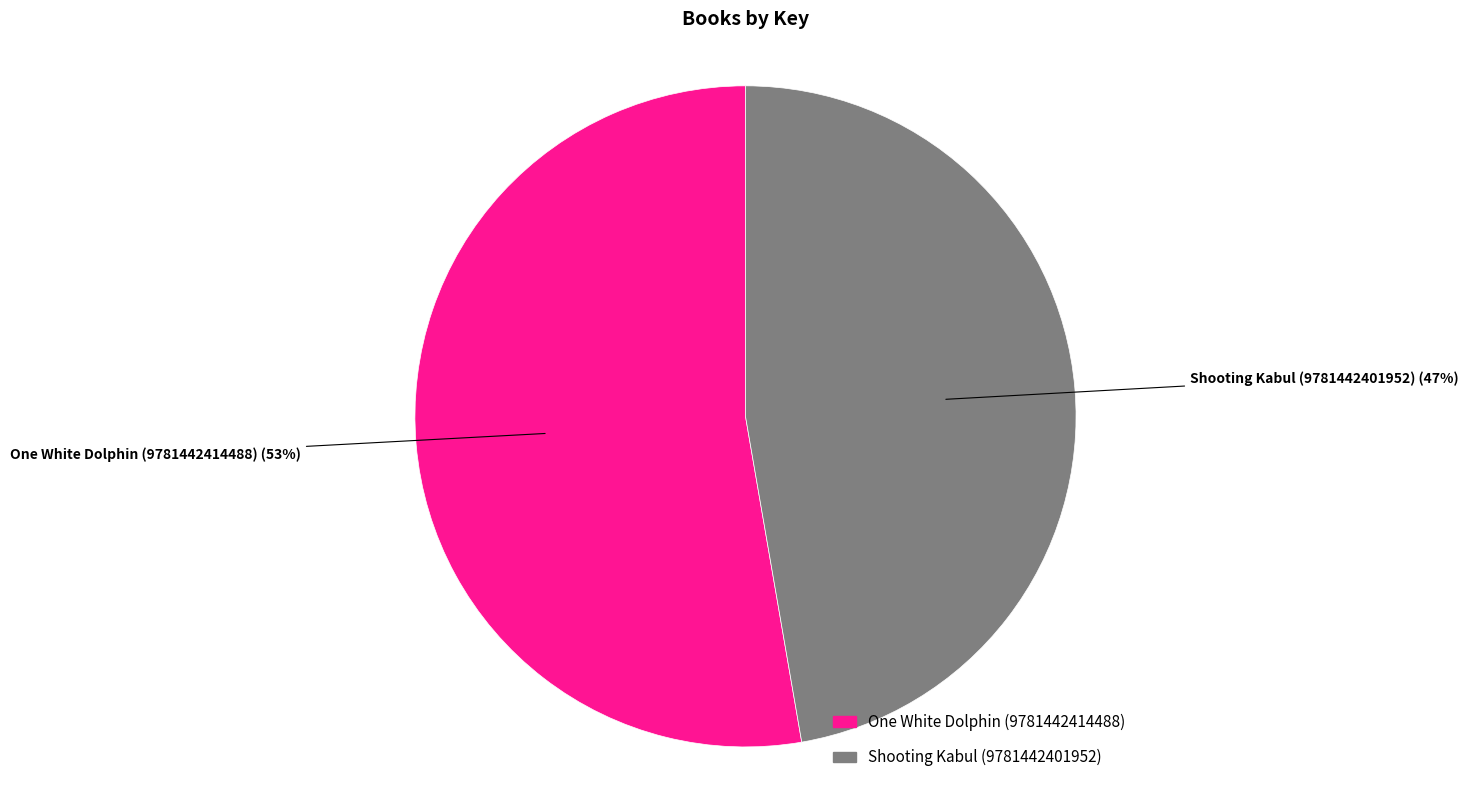

Which category has the biggest portion of the pie?

One White Dolphin (9781442414488)